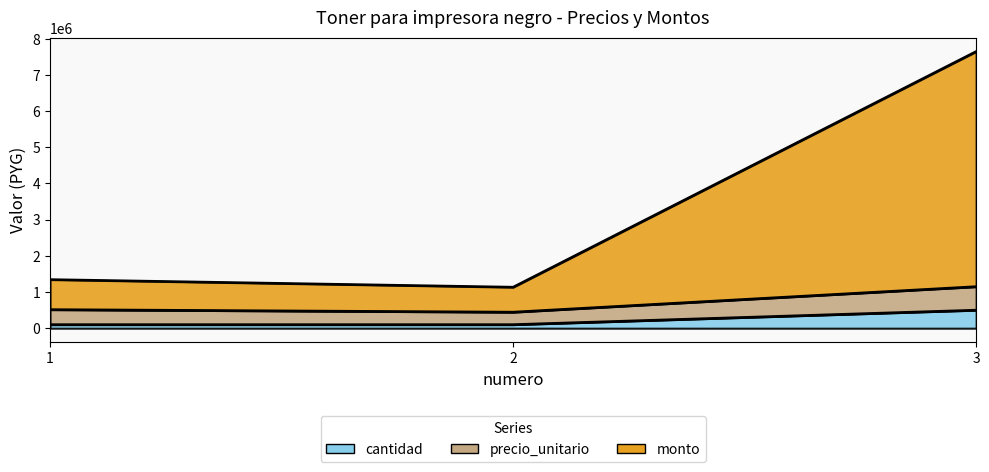

Is the value of cantidad at 2 greater than the value of precio_unitario at 1?

No